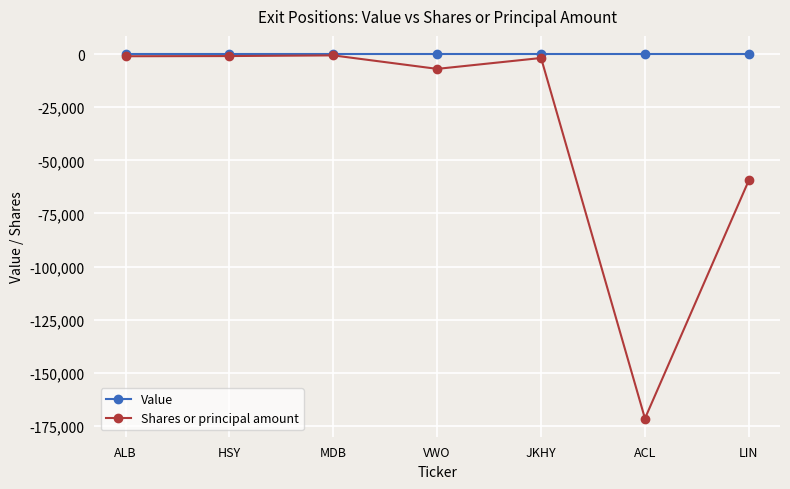

Which category has the lowest value across all series?

ACL